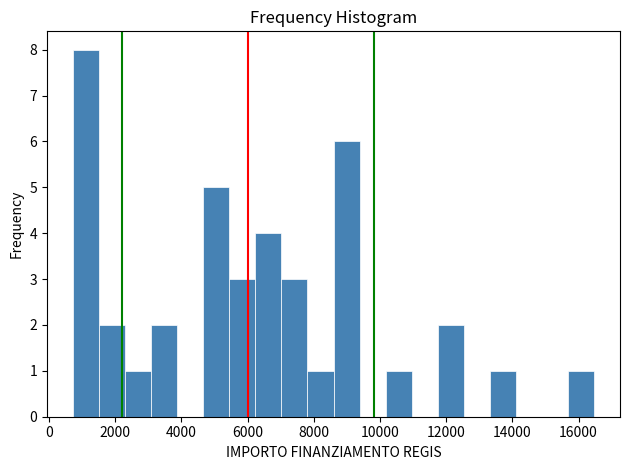

Read against the x-axis, roughly where is the centre of the tallest bar?

1200